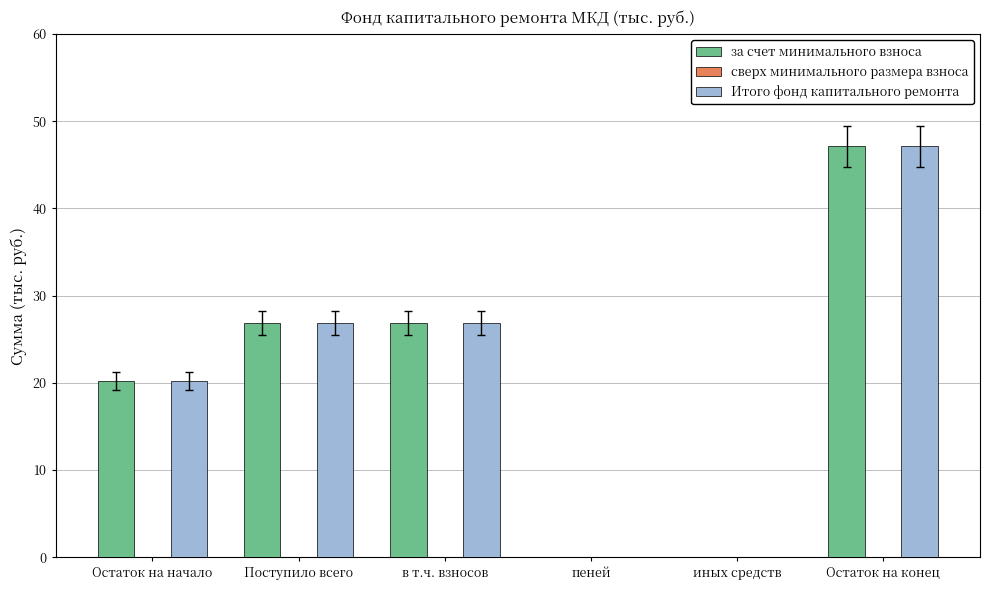

What is the sum of the за счет минимального взноса values at иных средств and Остаток на начало?

20.2